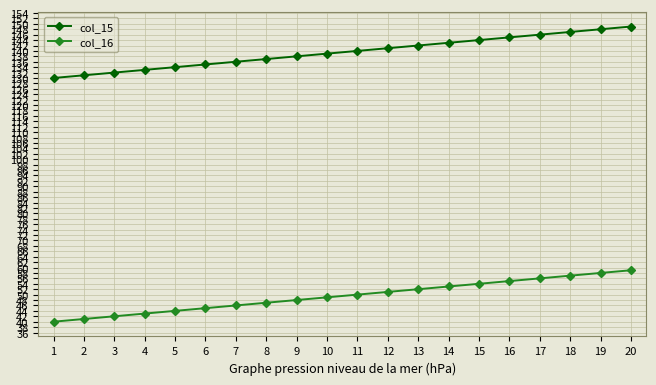

The col_16 series shows 57 at 18. True or false?

True